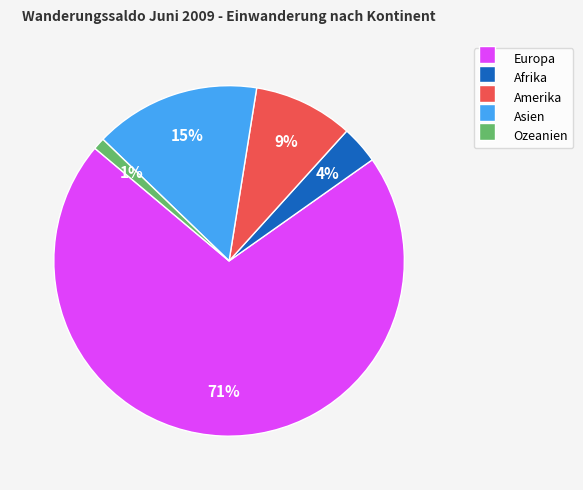

To the nearest percent, what is the difference between the largest and smallest slice percentages?

70%